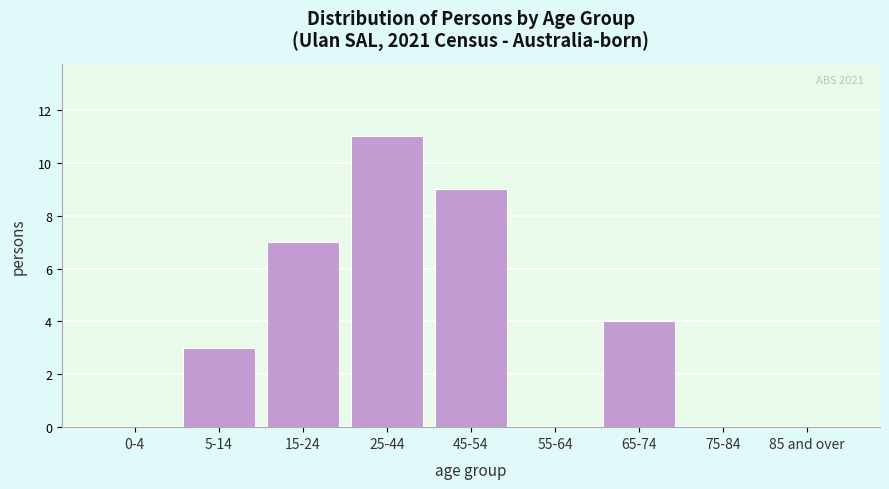

Reading left to right, list all the values displayed in this chart.

0-4=0	5-14=3	15-24=7	25-44=11	45-54=9	55-64=0	65-74=4	75-84=0	85 and over=0